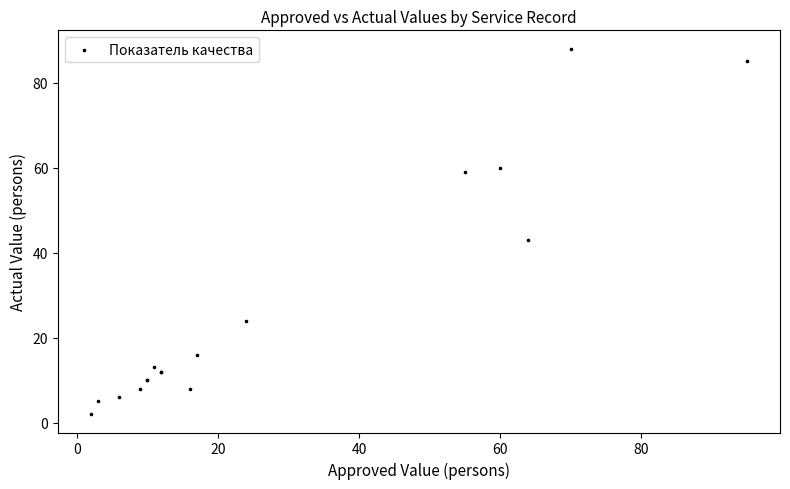

What Y value in the scatter plot is closest to 45?

43